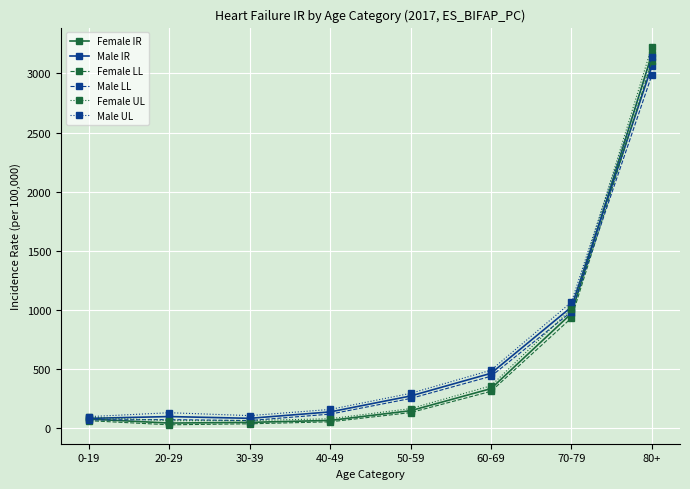

What is the total value across all series at 50-59?

1246.1